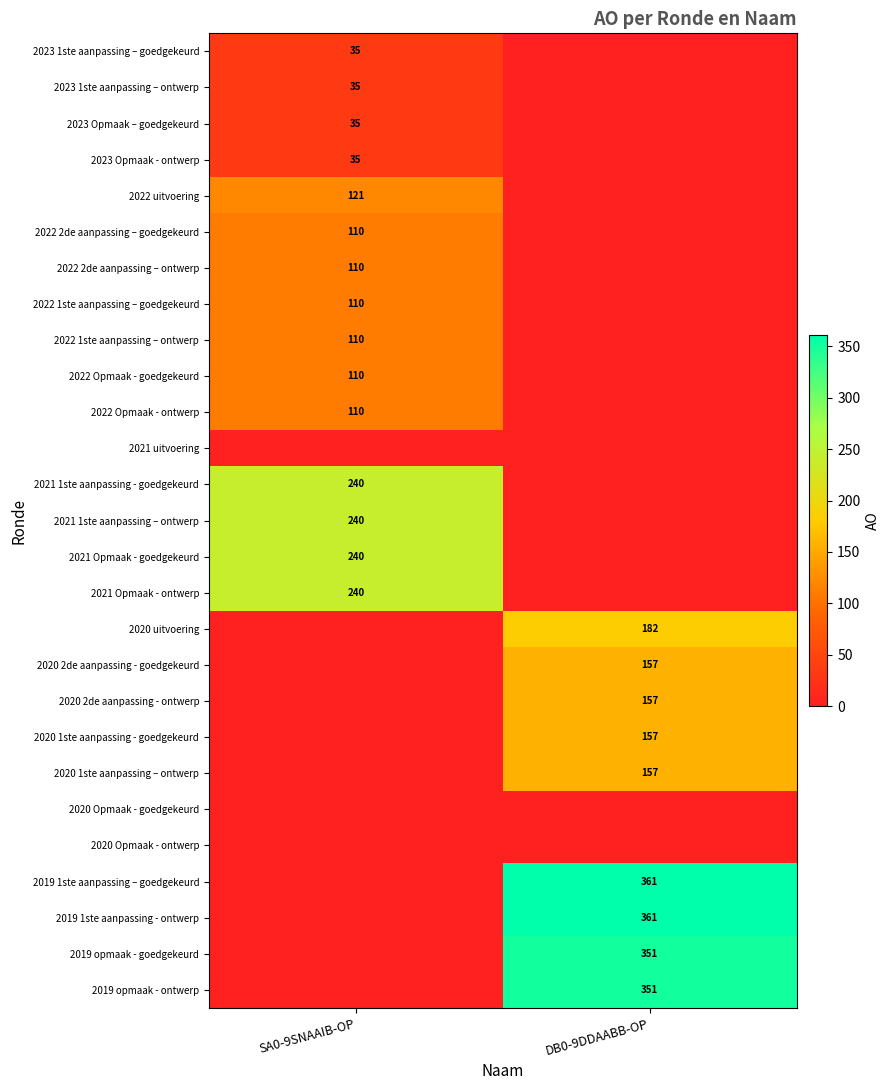

The 2020 1ste aanpassing - goedgekeurd series shows 157 at DB0-9DDAABB-OP. True or false?

True